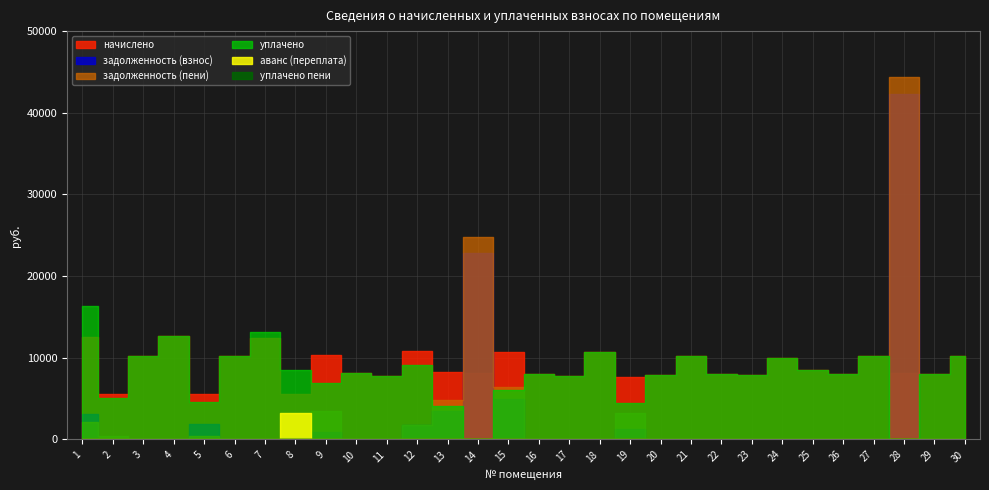

Which series has the largest total across all categories?

начислено